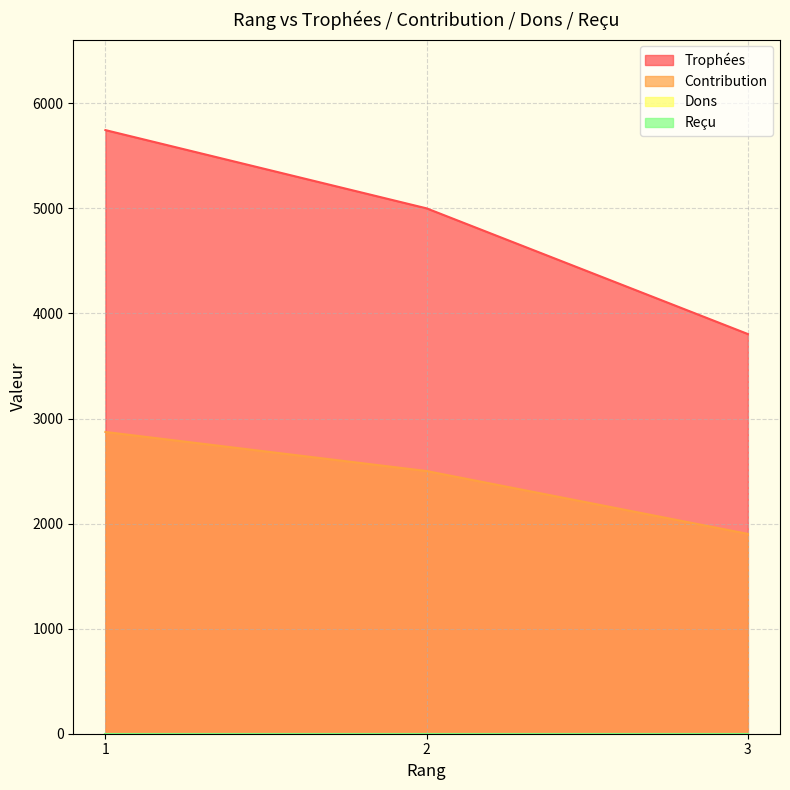

What is the spread (max minus min) of values at 1?

2873